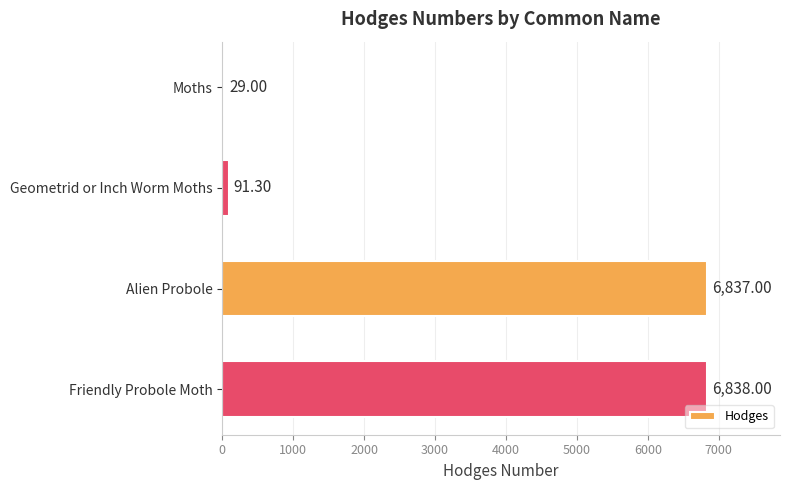

Does the chart contain any negative values?

No